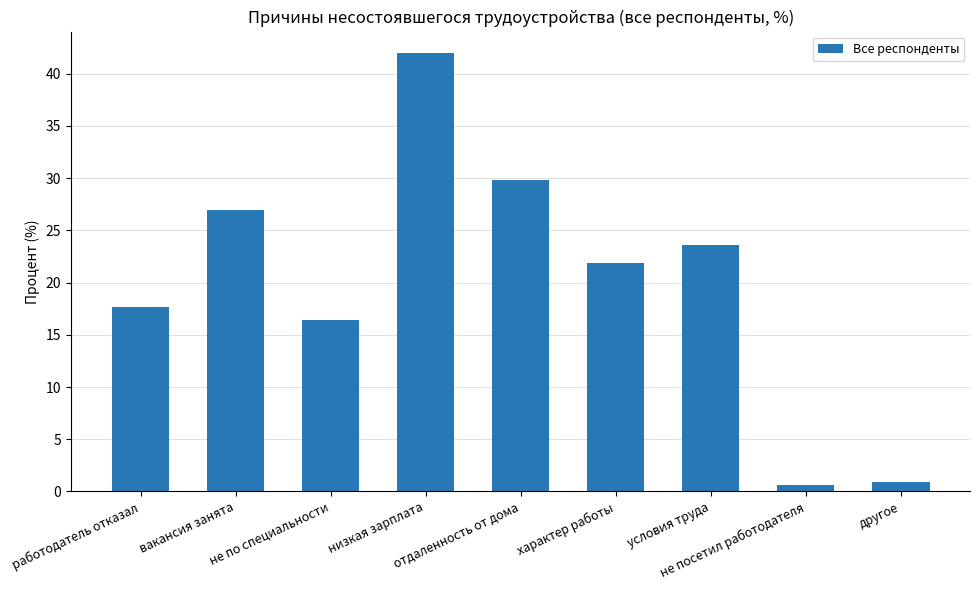

Reading left to right, what are all the values shown in this chart?

работодатель отказал=17.7	вакансия занята=27.0	не по специальности=16.4	низкая зарплата=41.9	отдаленность от дома=29.8	характер работы=21.9	условия труда=23.6	не посетил работодателя=0.6	другое=0.9